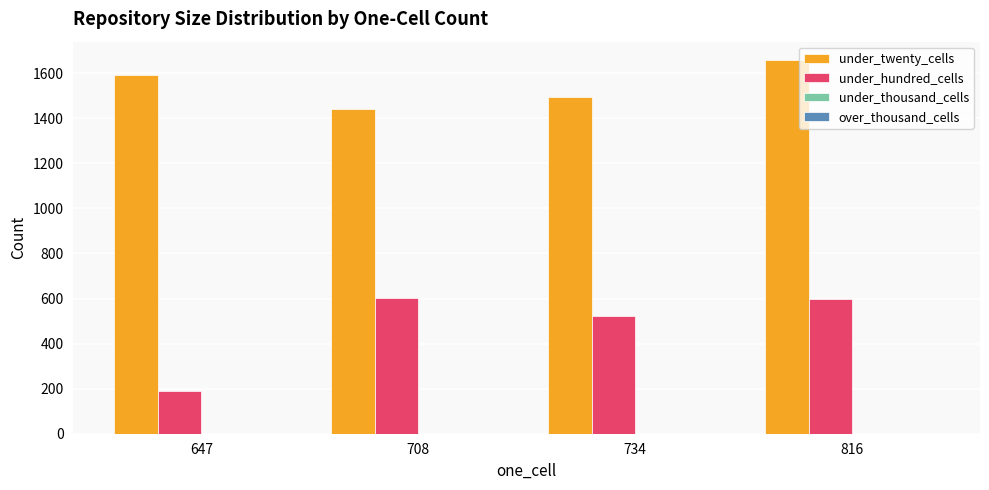

Which series changed the most between 708 and 816?

under_twenty_cells